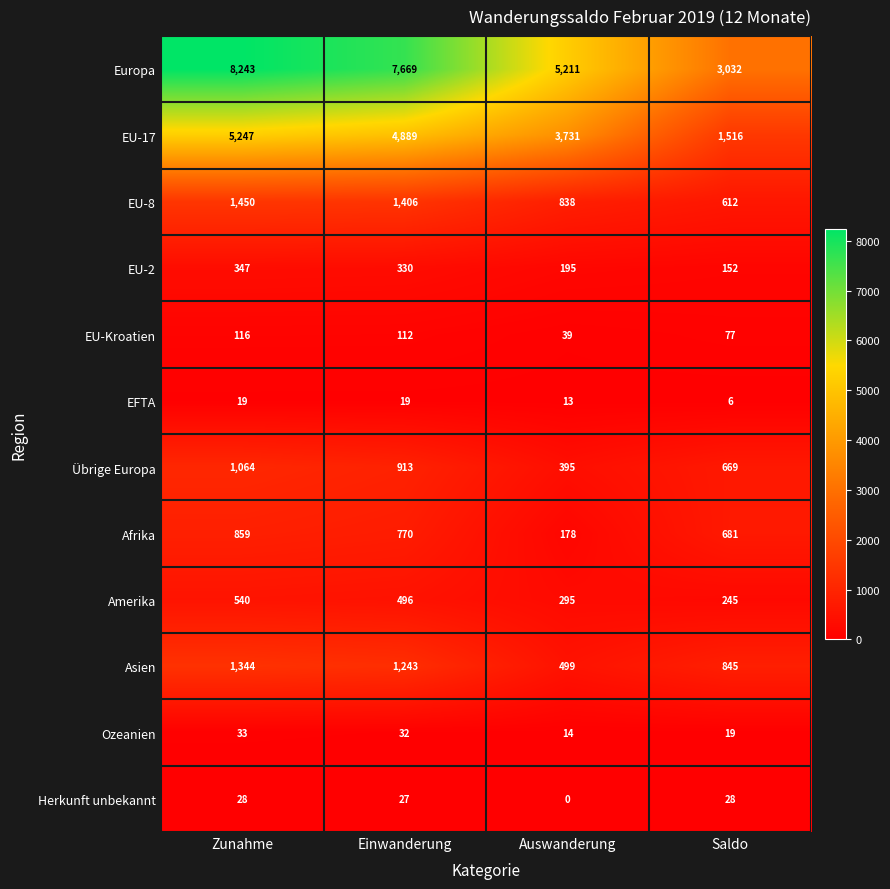

What is the greatest value displayed?

8243